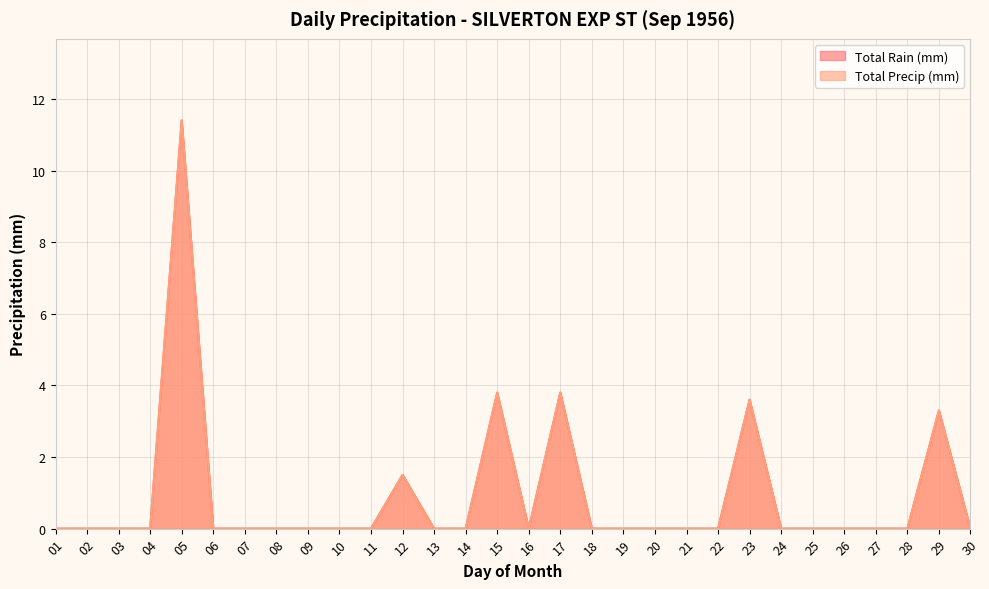

What is the sum of the Total Precip (mm) values at 16 and 17?

3.8